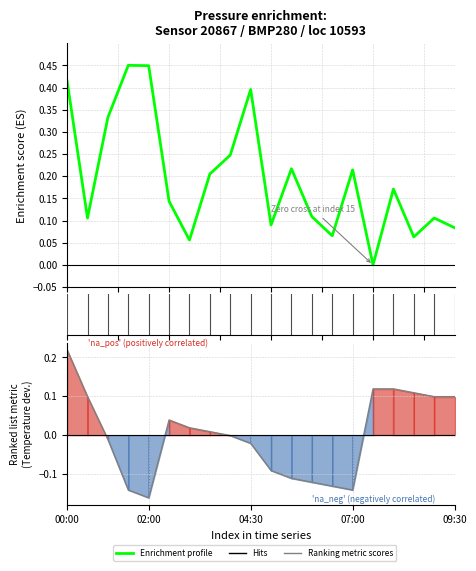

What is the label of the 9th point from the left?

8